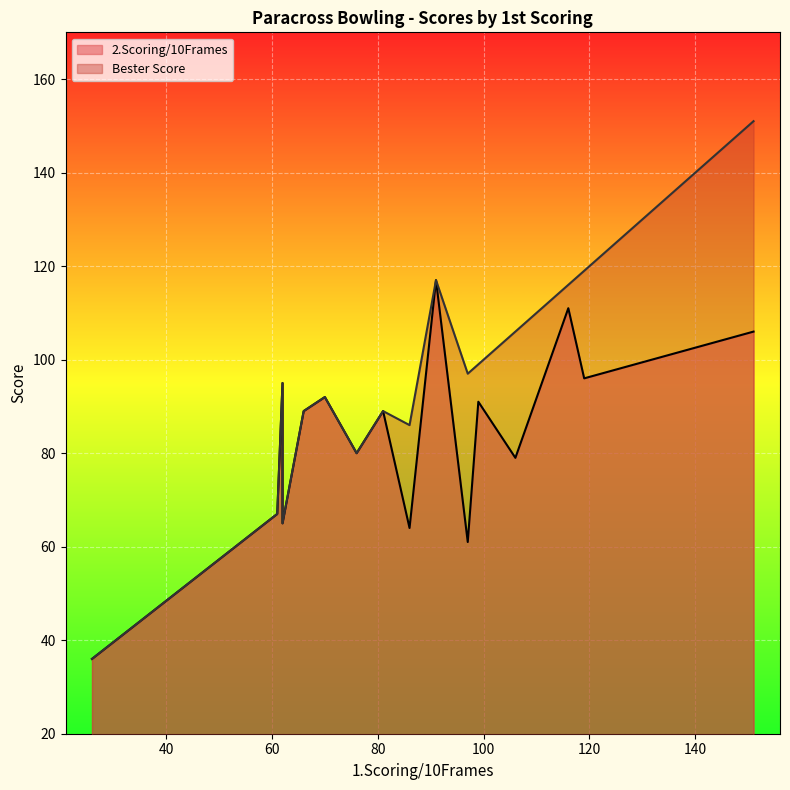

What is the average value of the 2.Scoring/10Frames series?

84